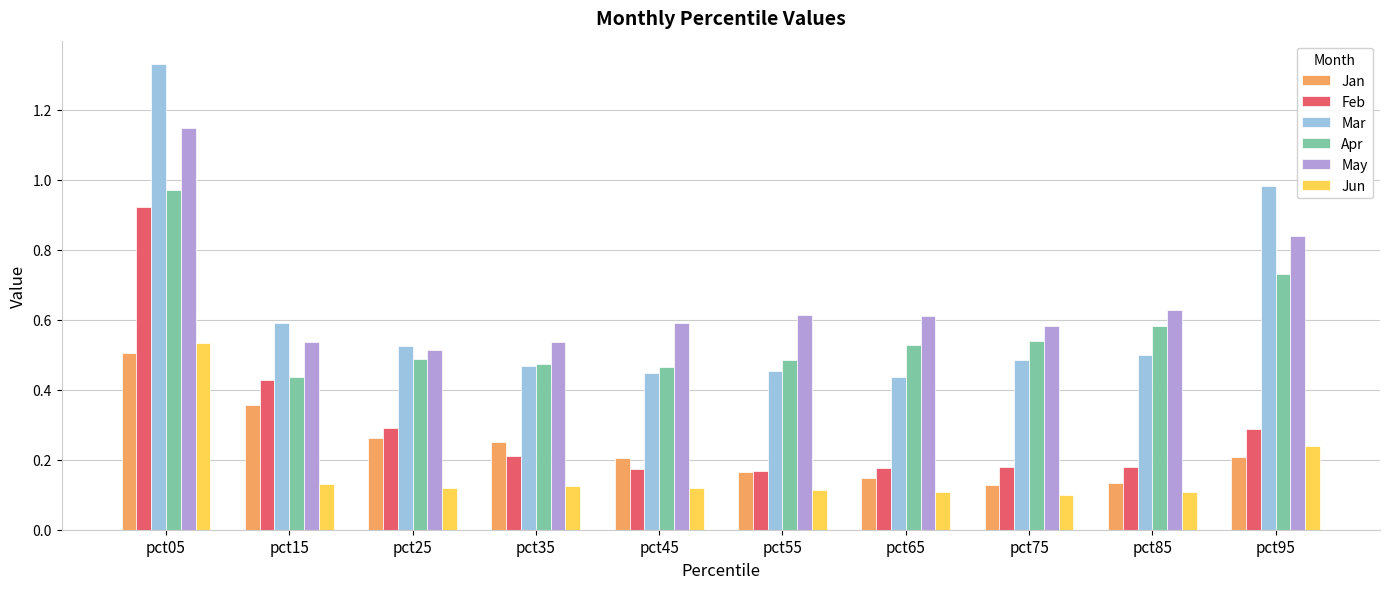

The value of Jan at pct35 is 0.2. True or false?

True